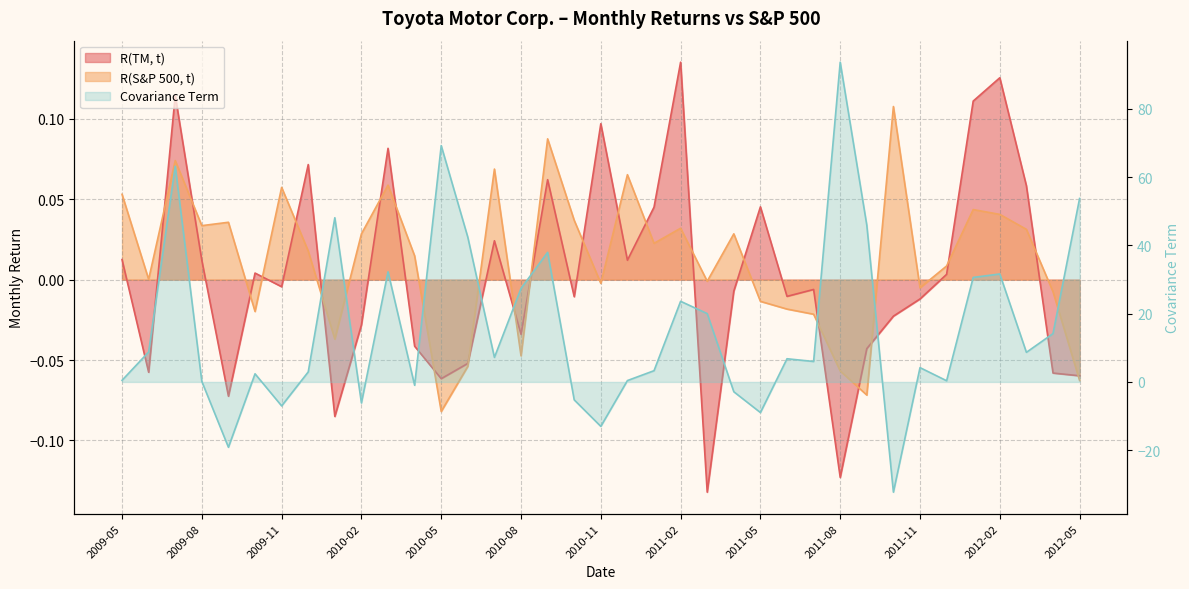

True or false: R(TM, t) and Covariance Term intersect in this chart.

True